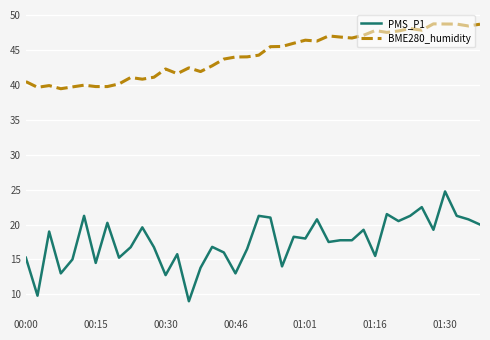

What is the average value of the BME280_humidity series?

44.2